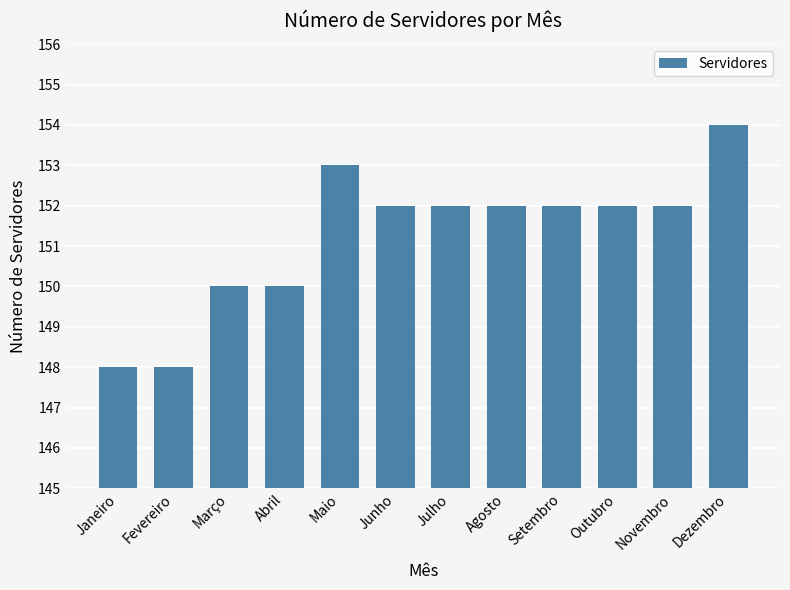

What position from the right is Fevereiro?

11